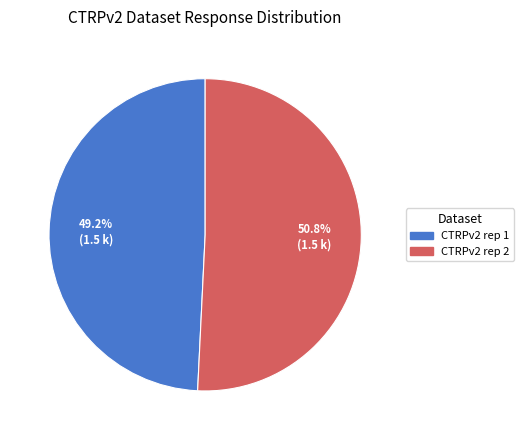

Which slice is the largest?

CTRPv2 rep 2